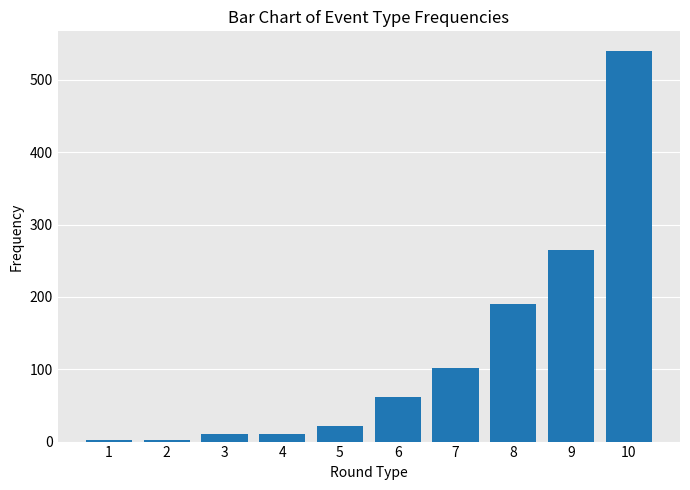

What is the greatest value displayed?

540